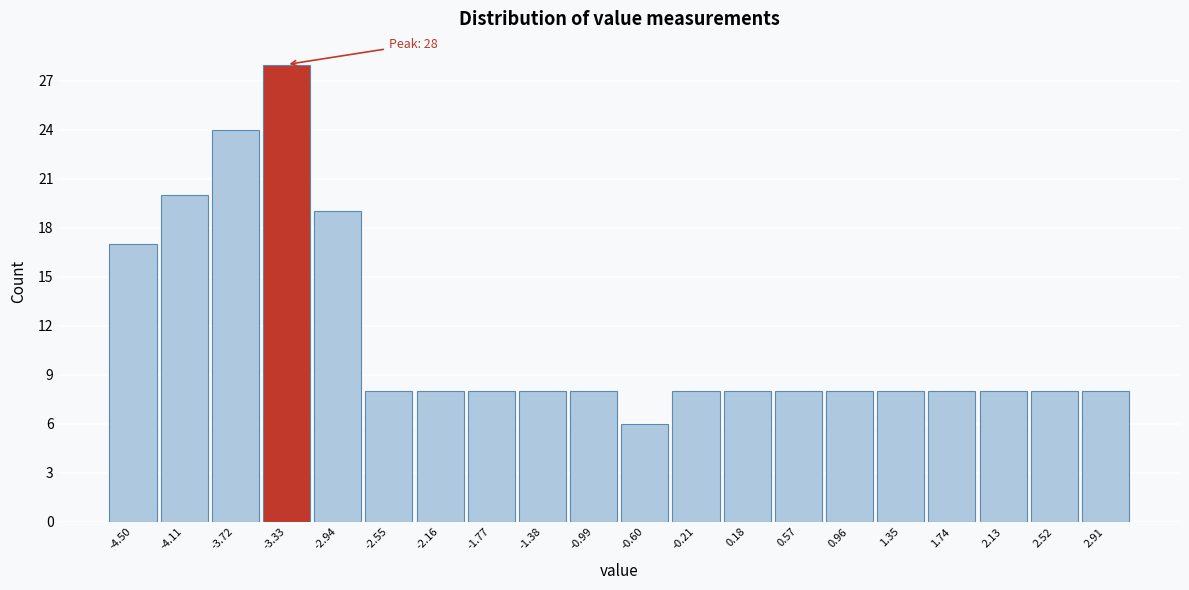

Reading left to right, what are all the values shown in this chart?

-4.50=17	-4.11=20	-3.72=24	-3.33=28	-2.94=19	-2.55=8	-2.16=8	-1.77=8	-1.38=8	-0.99=8	-0.60=6	-0.21=8	0.18=8	0.57=8	0.96=8	1.35=8	1.74=8	2.13=8	2.52=8	2.91=8